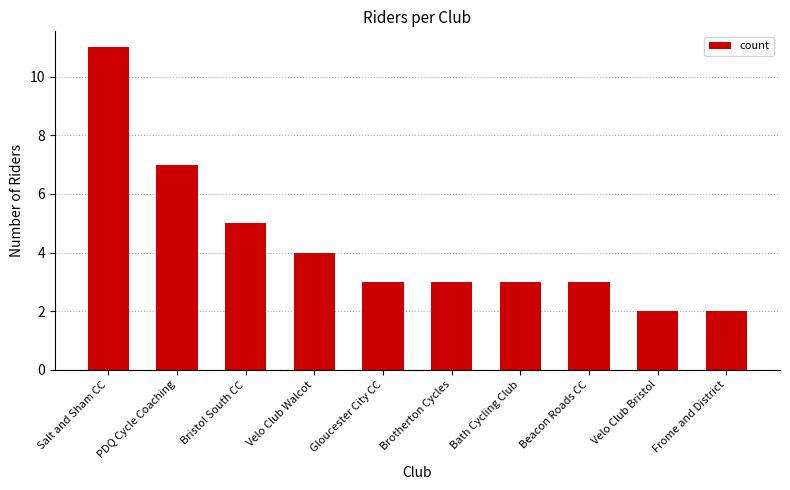

What is the change in value from Salt and Sham CC to Bath Cycling Club?

-8